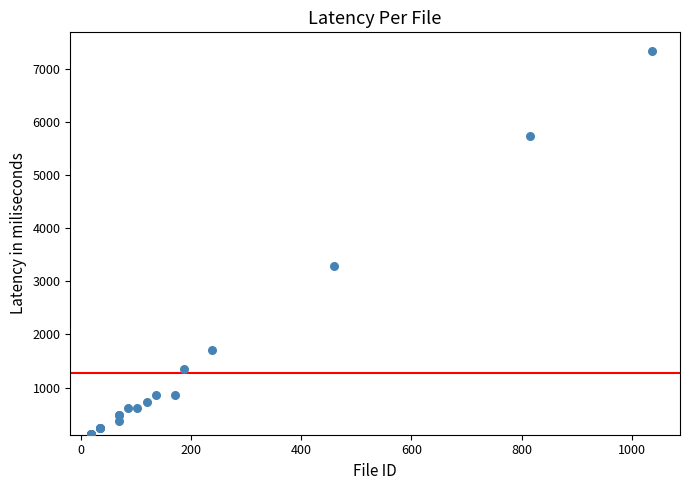

What Y value in the scatter plot is closest to 3721?

3294